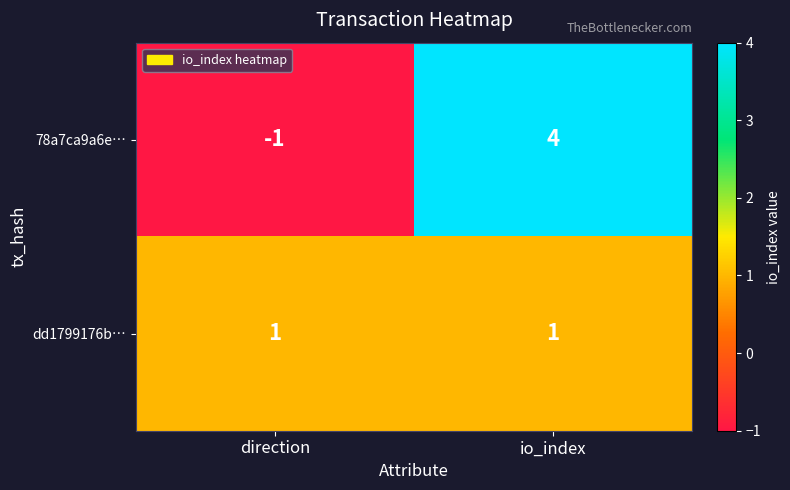

Reading left to right, what are all the values shown in this chart?

78a7ca9a6e…: direction=-1	io_index=4
dd1799176b…: direction=1	io_index=1